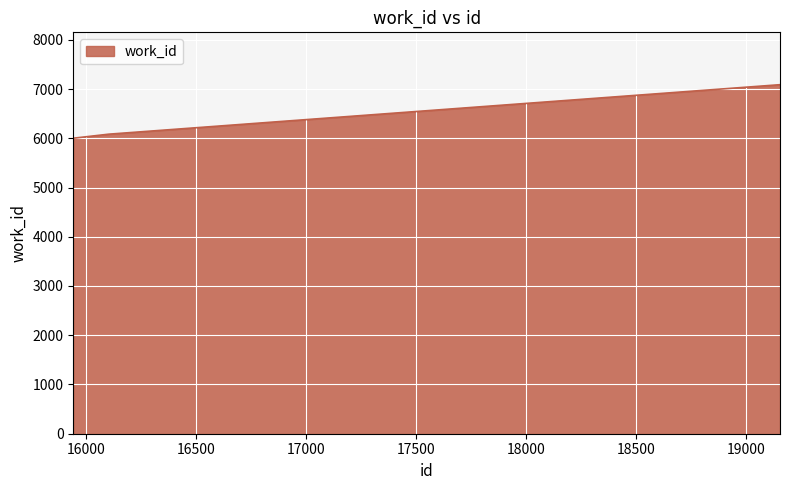

What is the average value?

6391